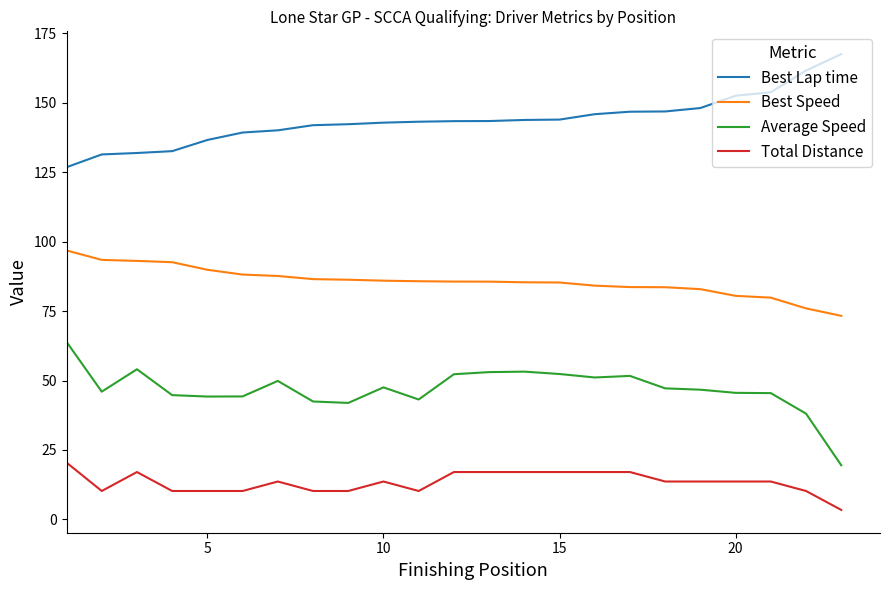

What is the difference between the maximum and minimum values in the Best Lap time series?

40.7